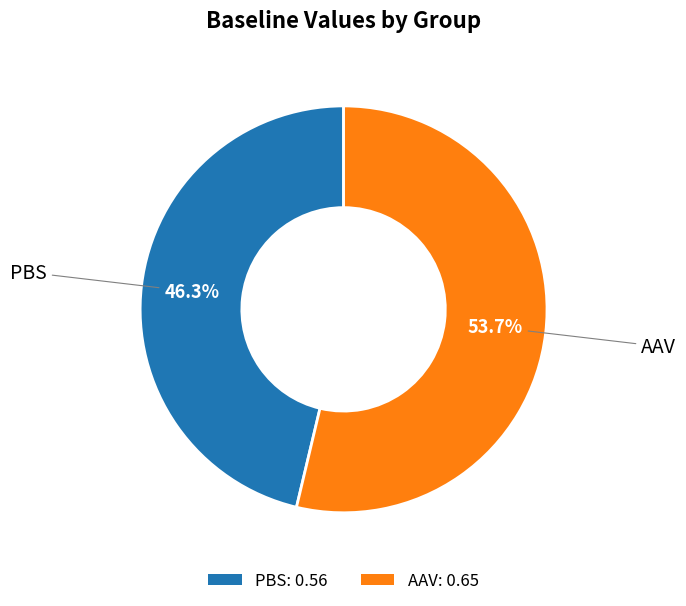

What percentage is the PBS slice, to the nearest percent?

46%